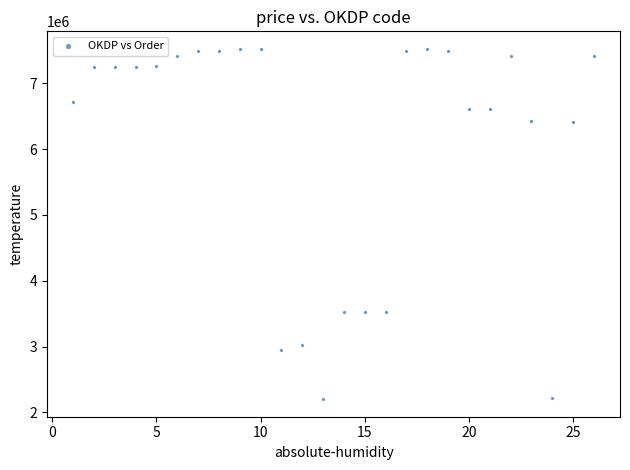

What is the range of Y values (max minus min)?

5323090